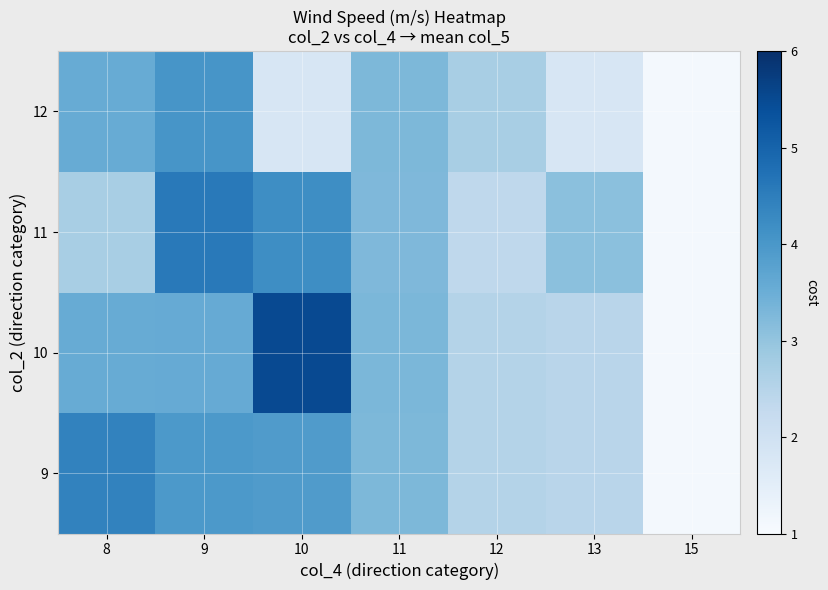

Count the number of data series in this chart.

4